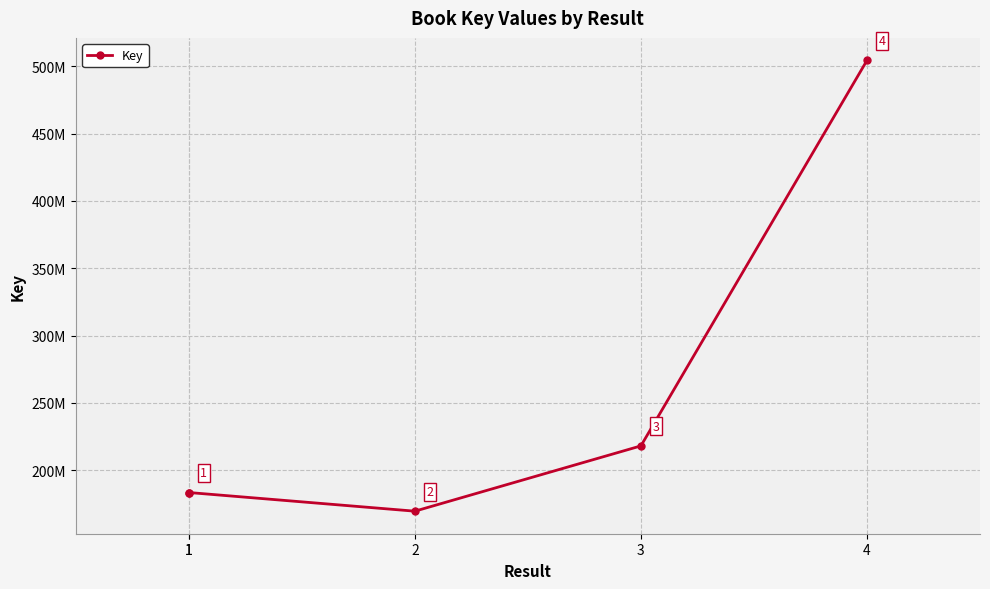

Which label corresponds to the smallest value in the chart?

2